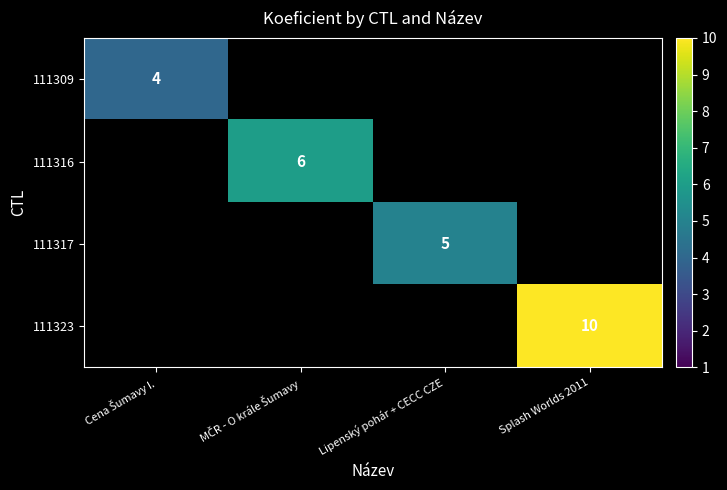

Count the number of categories in the chart.

4